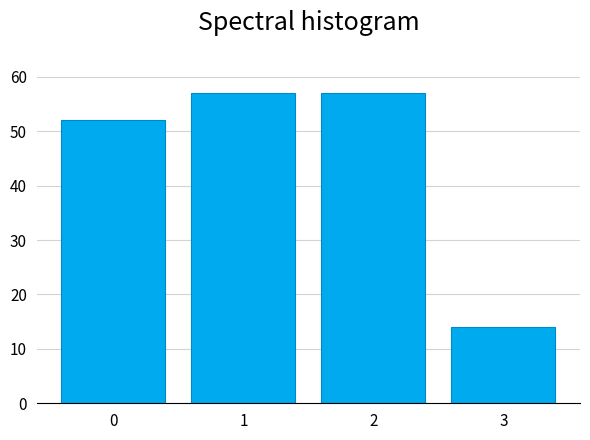

Reading left to right, transcribe all the data shown in this chart.

52	57	57	14